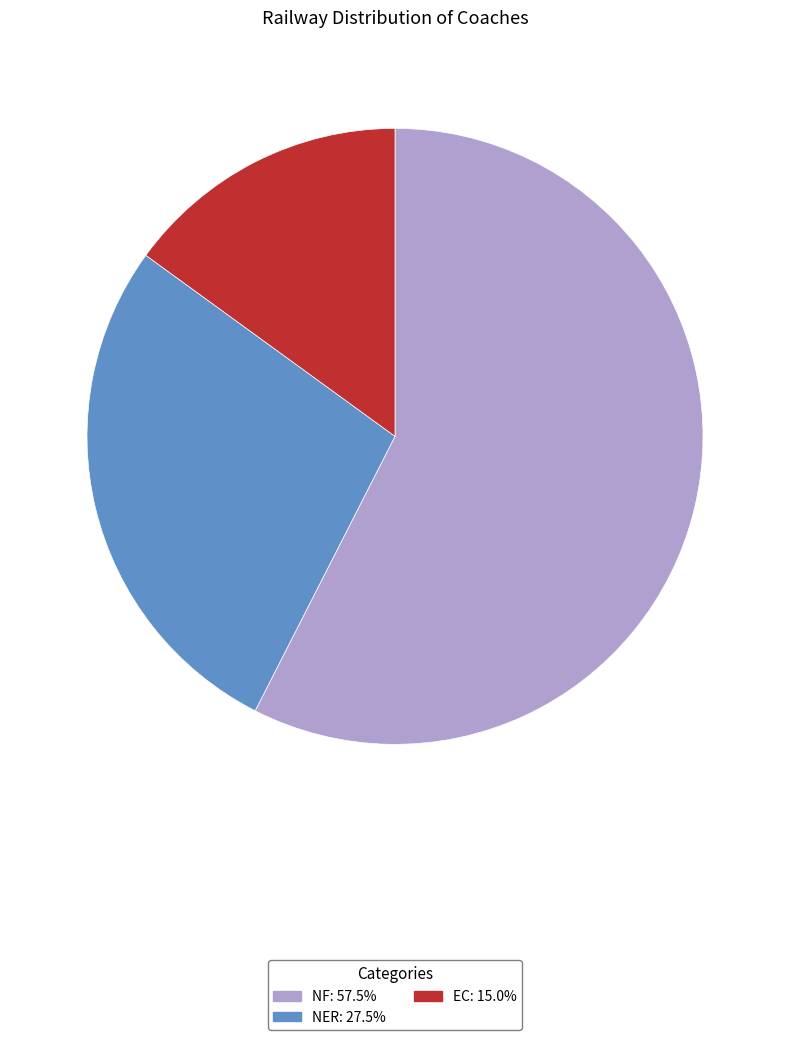

Does EC account for over 50% of the chart?

No